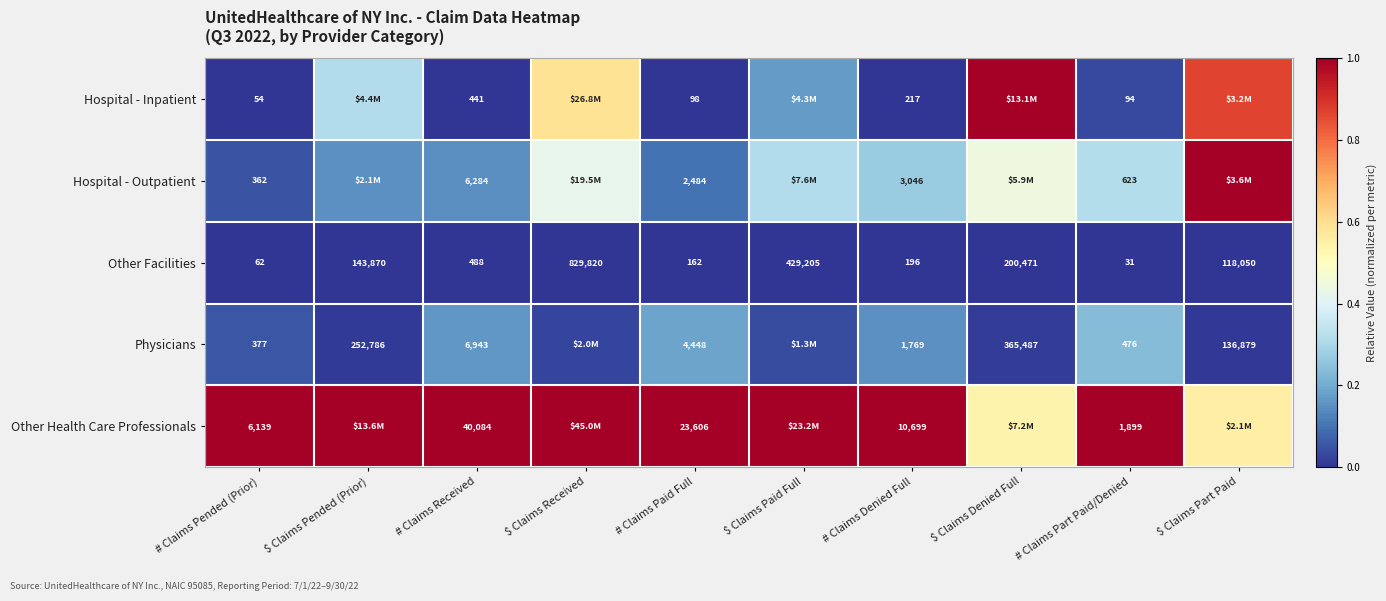

Rank the series at # Claims Paid Full from highest to lowest value.

Other Health Care Professionals, Physicians, Hospital - Outpatient, Other Facilities, Hospital - Inpatient